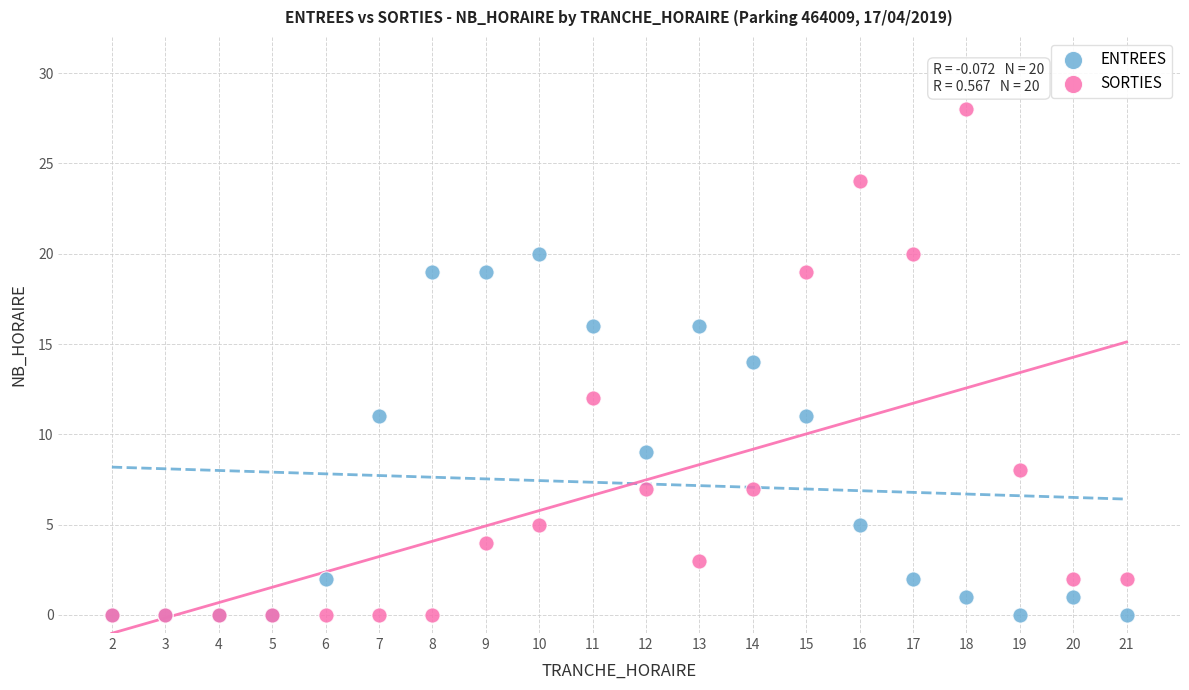

What are all the series names shown in the legend?

ENTREES, SORTIES